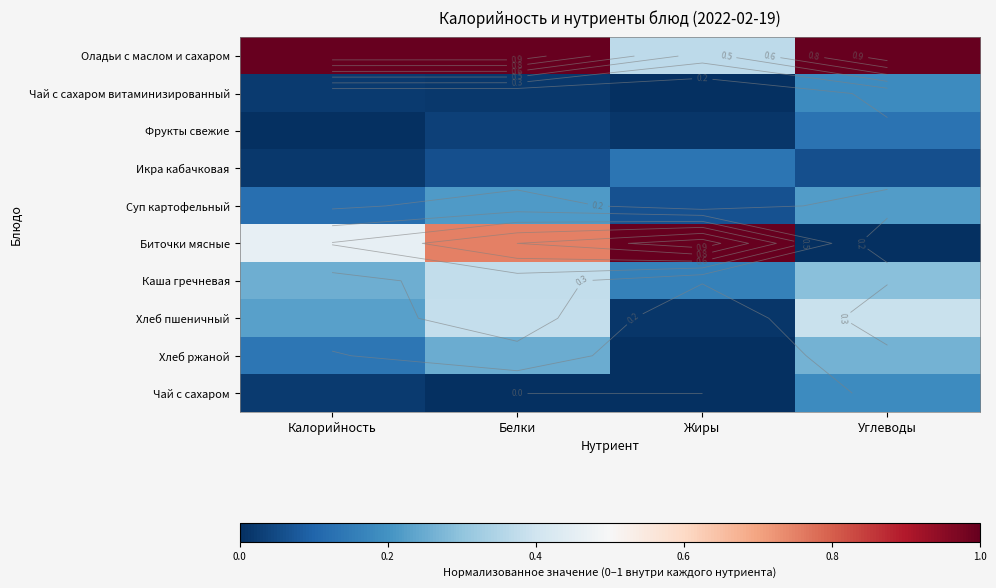

What is the spread (max minus min) of values at Жиры?

1.0